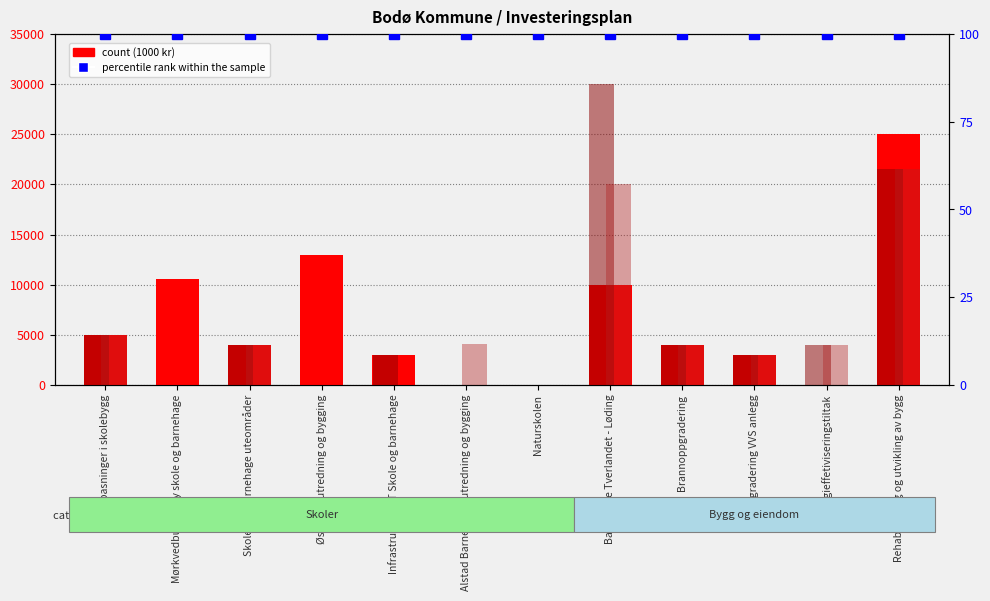

Count the number of categories in the chart.

12